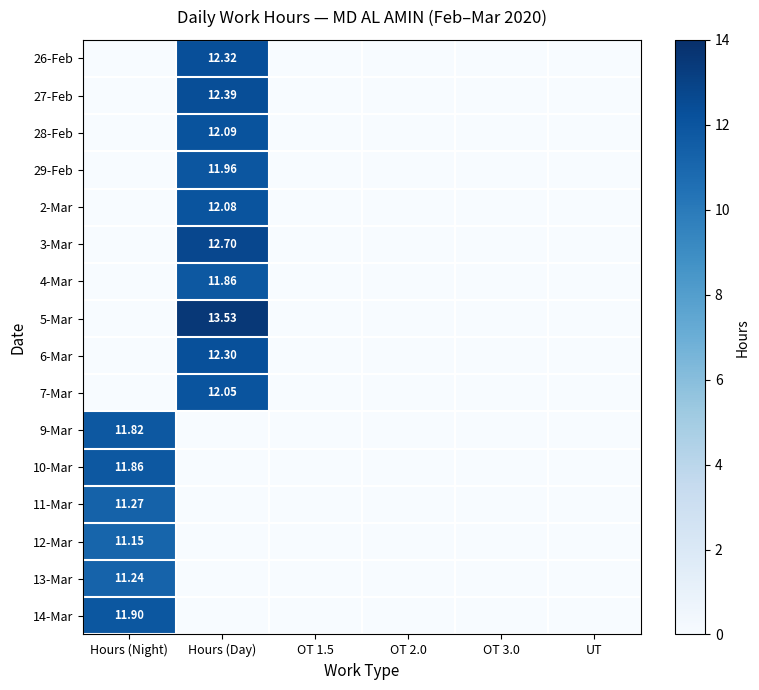

What is the greatest value displayed?

13.5